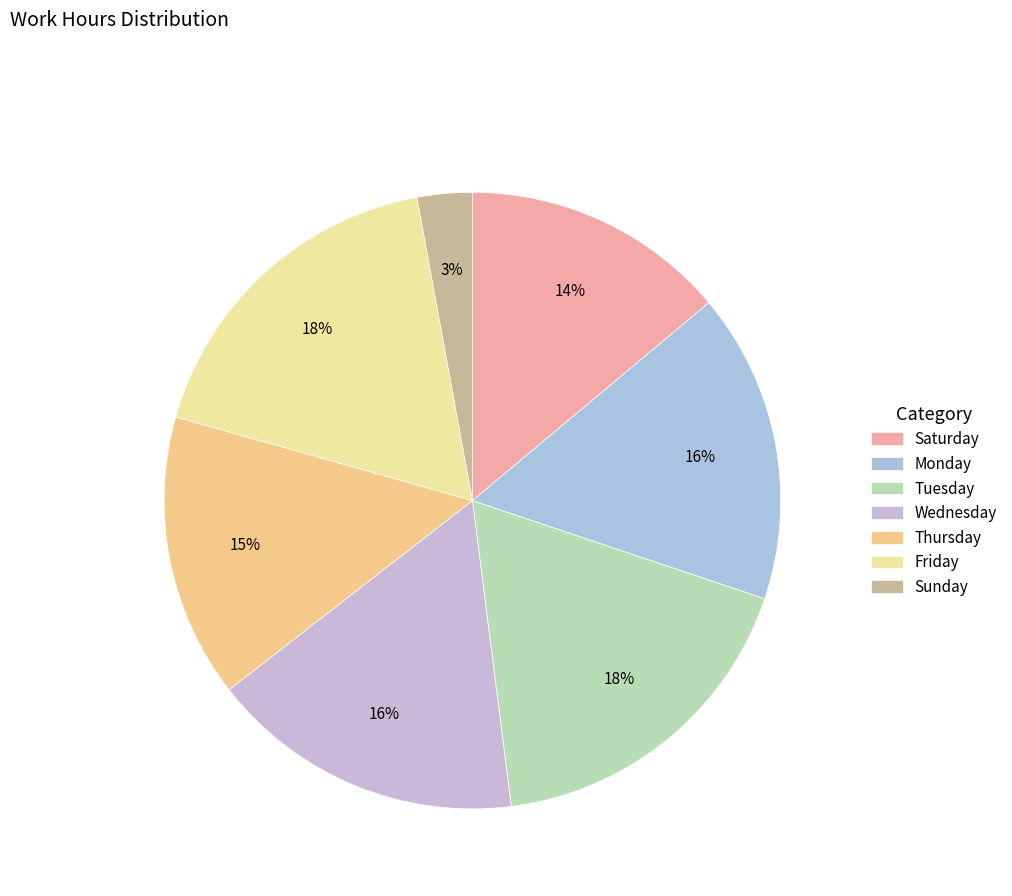

Count the number of slices in the pie.

7